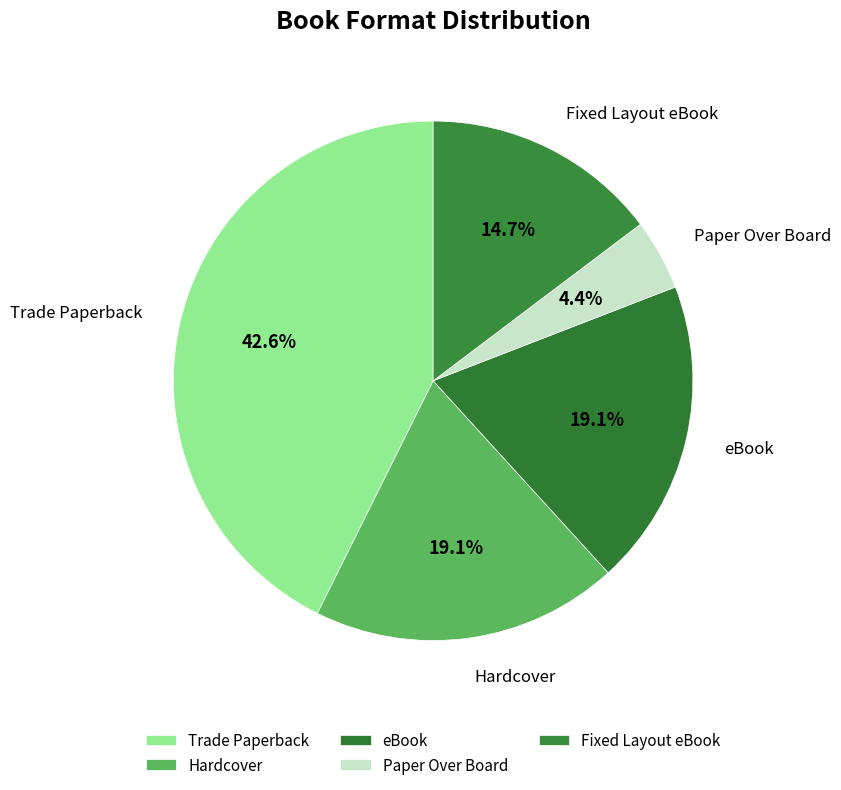

How many slices are in this pie chart?

5